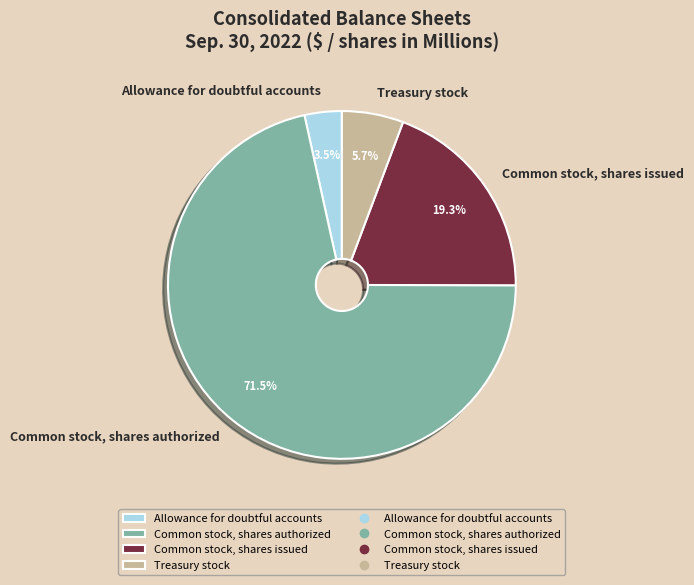

Count the number of slices in the pie.

4